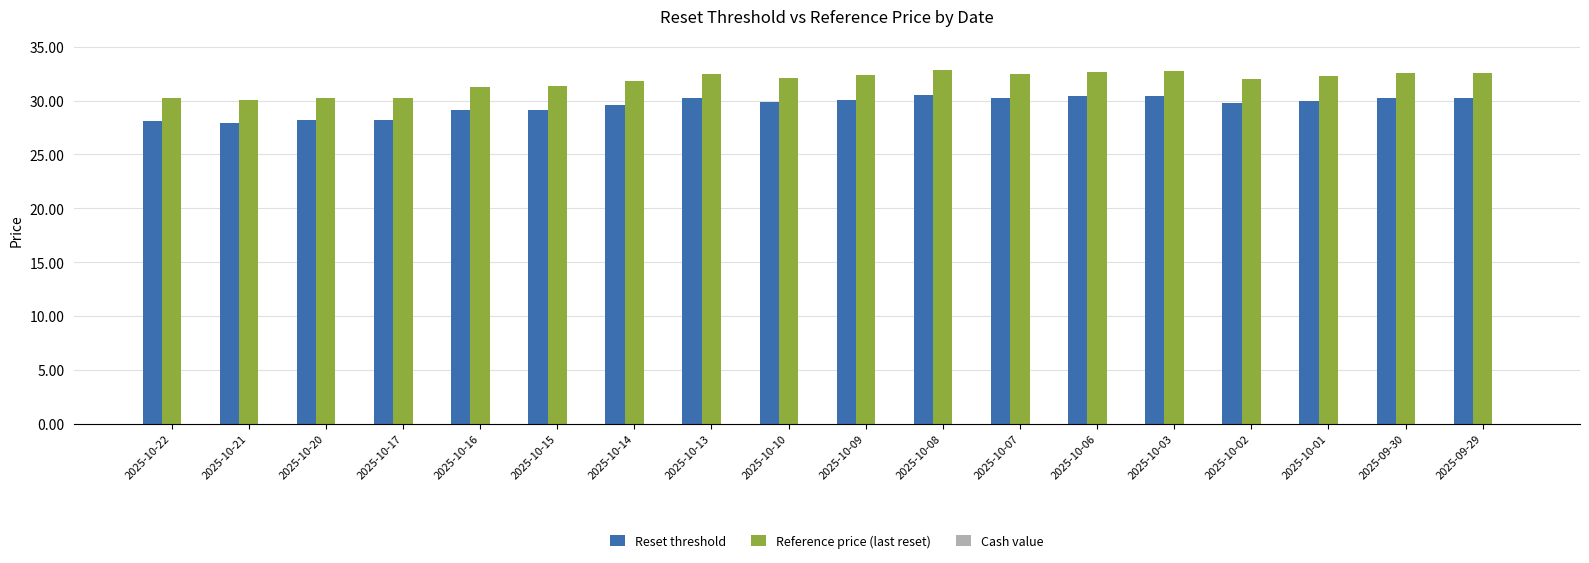

What is the average value of the Reset threshold series?

29.6